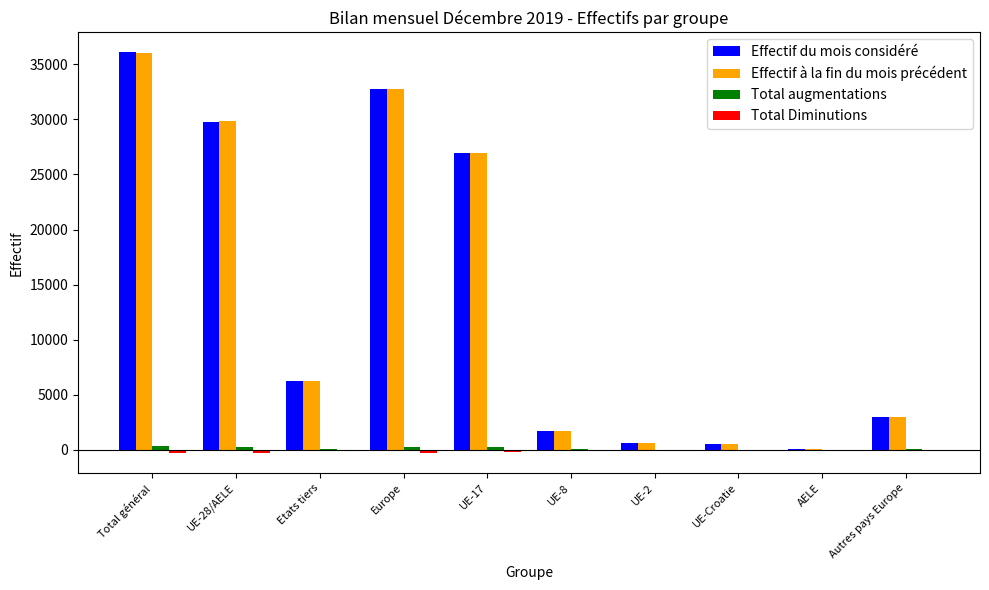

Between Europe and UE-17, which series saw the biggest shift?

Effectif du mois considéré